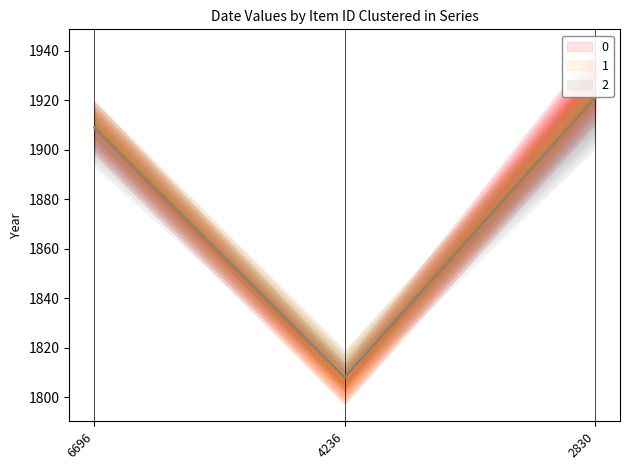

At how many categories does at least one series exceed 1864?

2